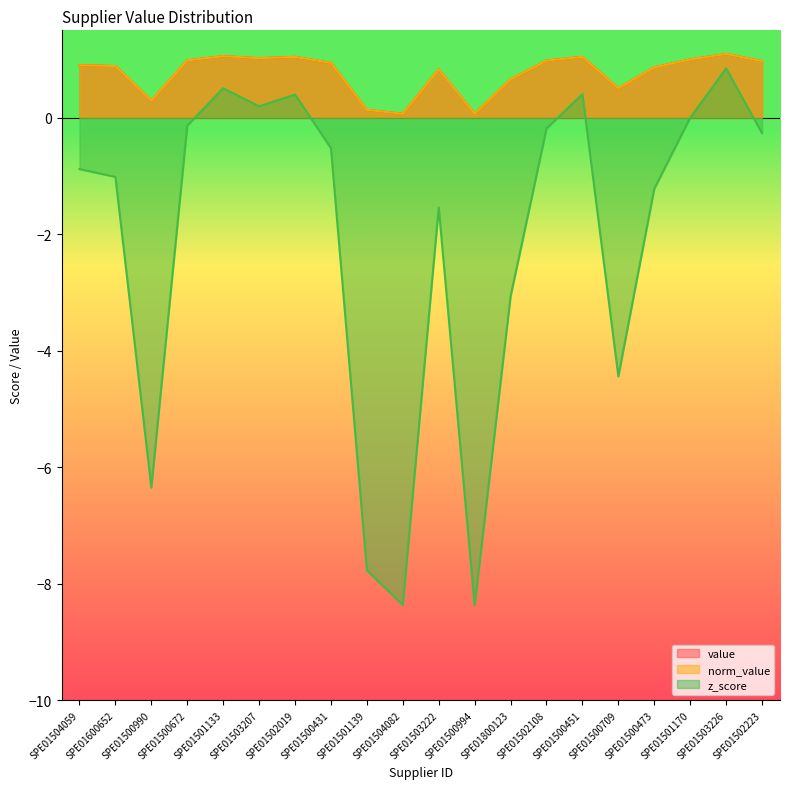

How many series are shown in this chart?

3